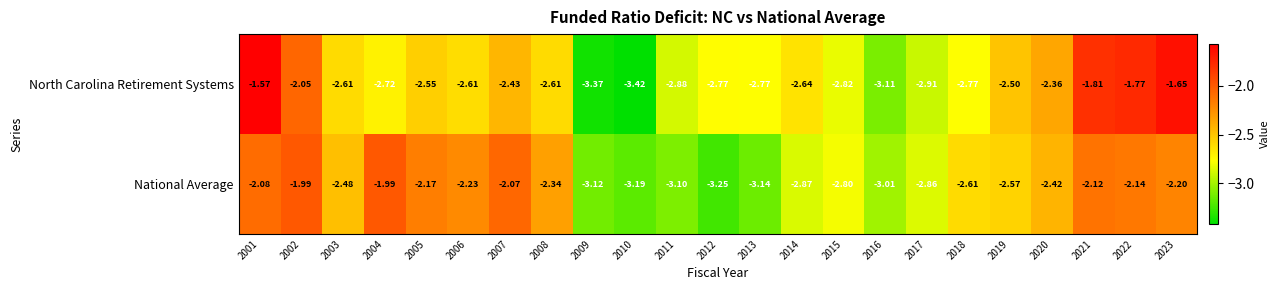

Rank the series by their maximum value, from lowest to highest.

National Average, North Carolina Retirement Systems